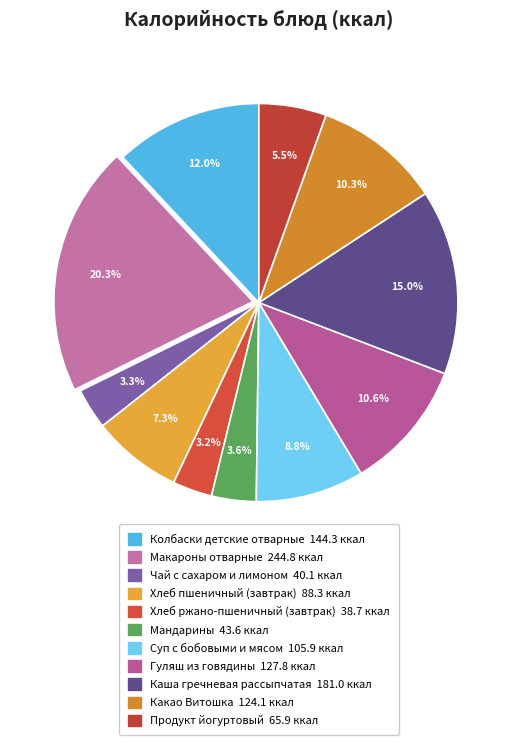

What is the smallest slice in the pie chart?

Хлеб ржано-пшеничный (завтрак)